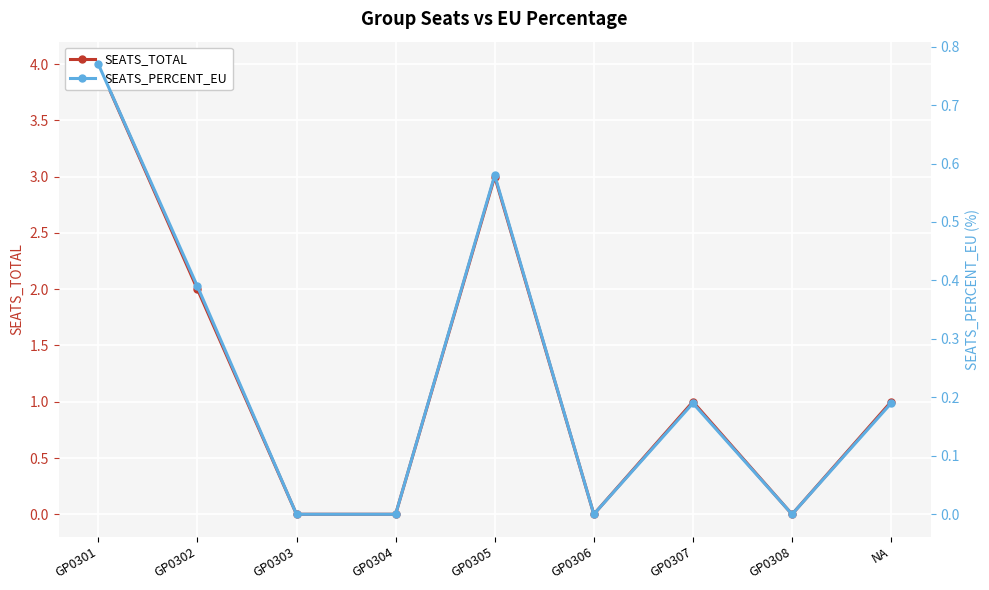

True or false: SEATS_TOTAL and SEATS_PERCENT_EU cross at least once.

False